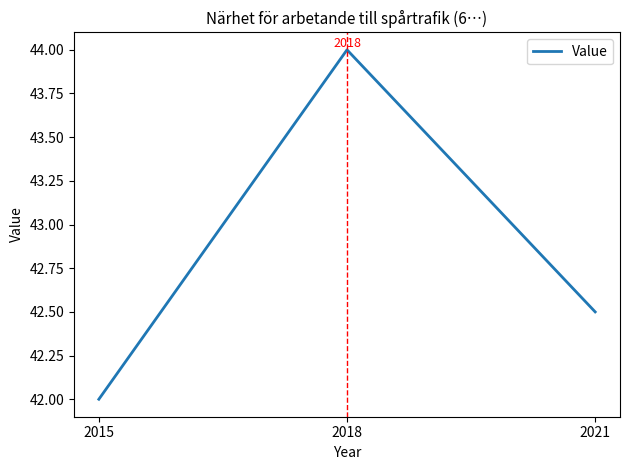

Count the values in the range 42 to 44.

3